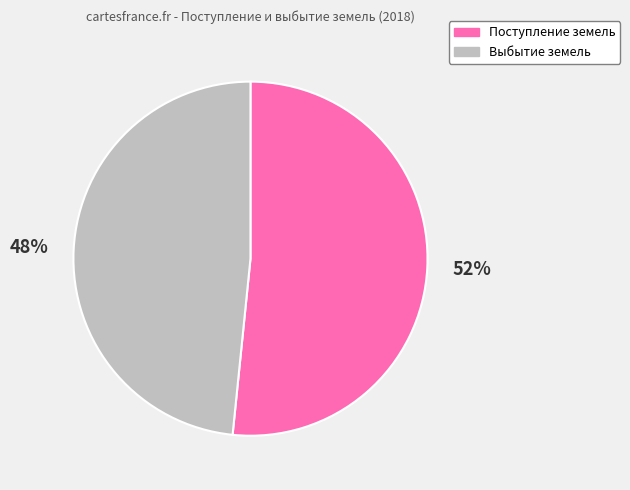

What is the ratio of the value at Поступление земель to the value at Выбытие земель?

1.1